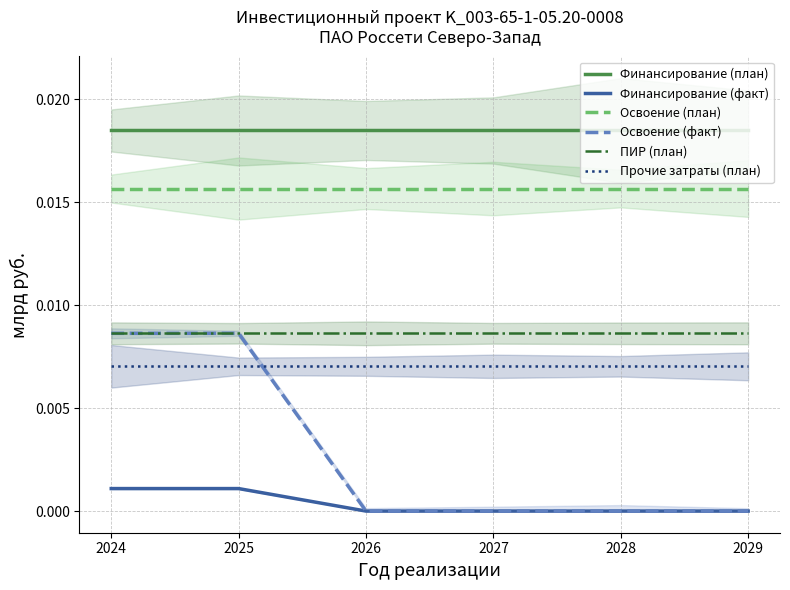

True or false: Прочие затраты (план) and Освоение (план) cross at least once.

False